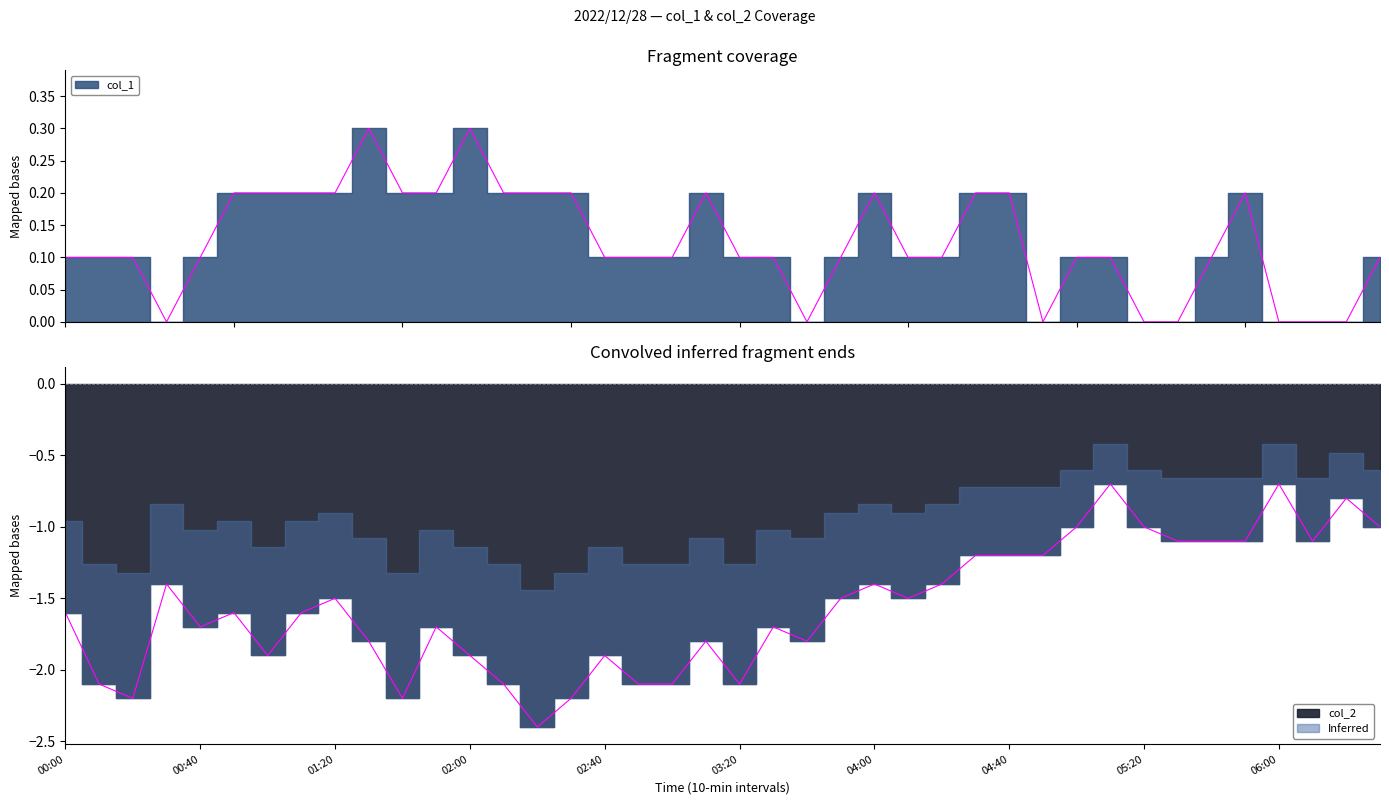

What is the sum of the col_1 values at 2022/12/28 00:10 and 2022/12/28 00:30?

0.1